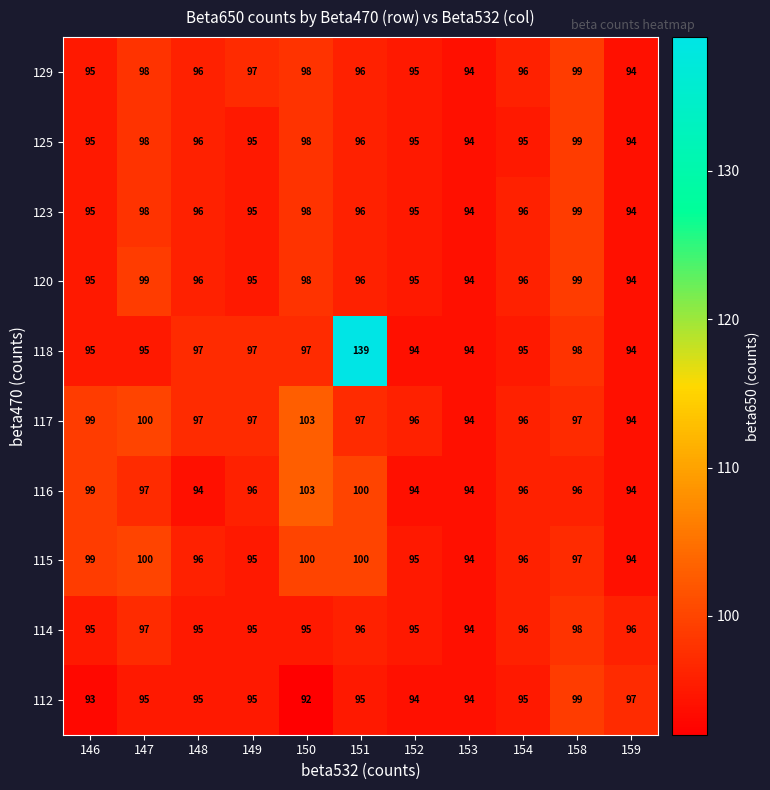

Which series has the widest spread of values?

118